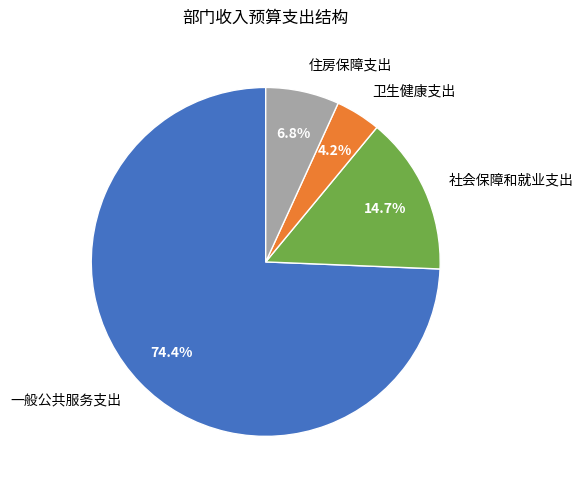

Which slice is the smallest?

卫生健康支出